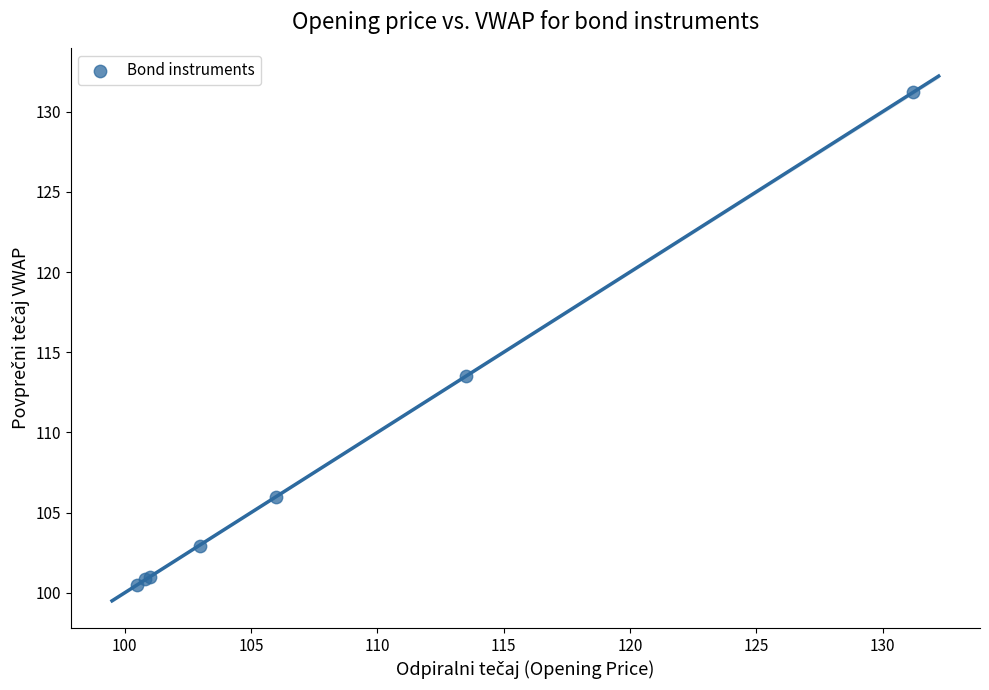

What Y value in the scatter plot is closest to 115?

113.5